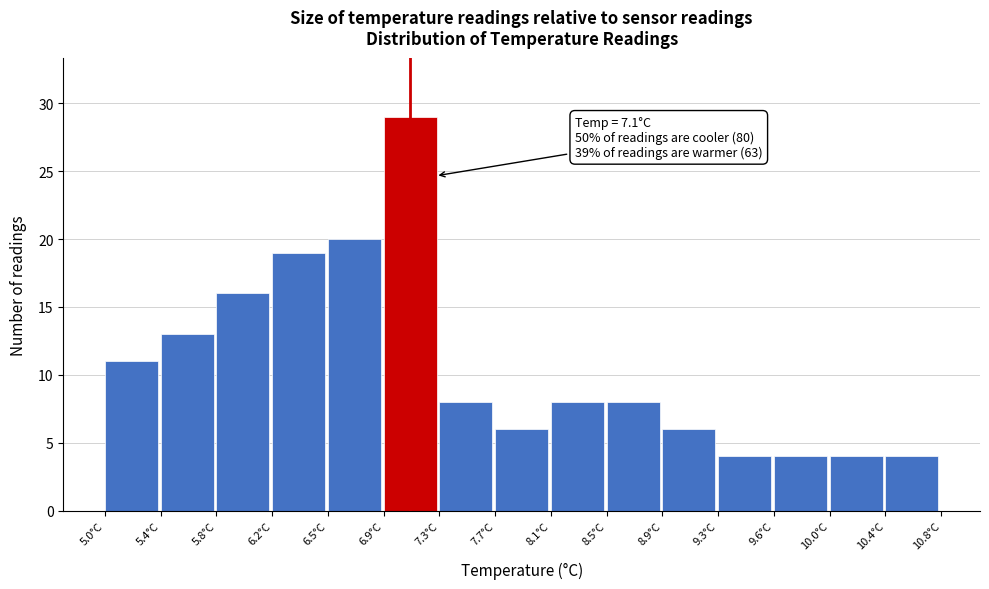

Which range on the x-axis has the tallest bar?

6.95 to 7.30